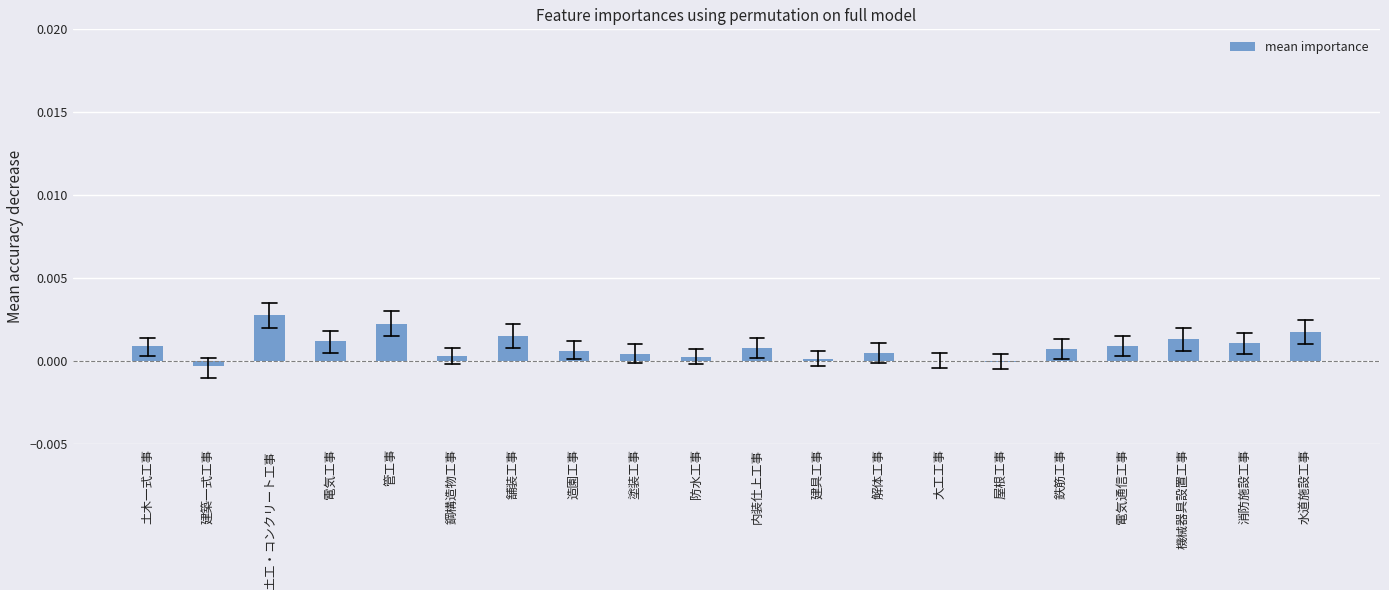

Which label corresponds to the largest value in the chart?

とび・土工・コンクリート工事